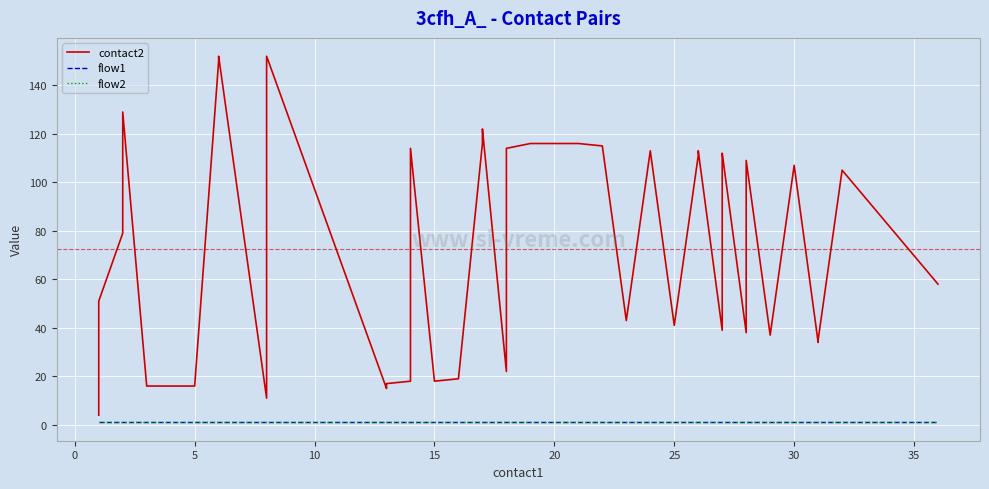

Count the number of data series in this chart.

3